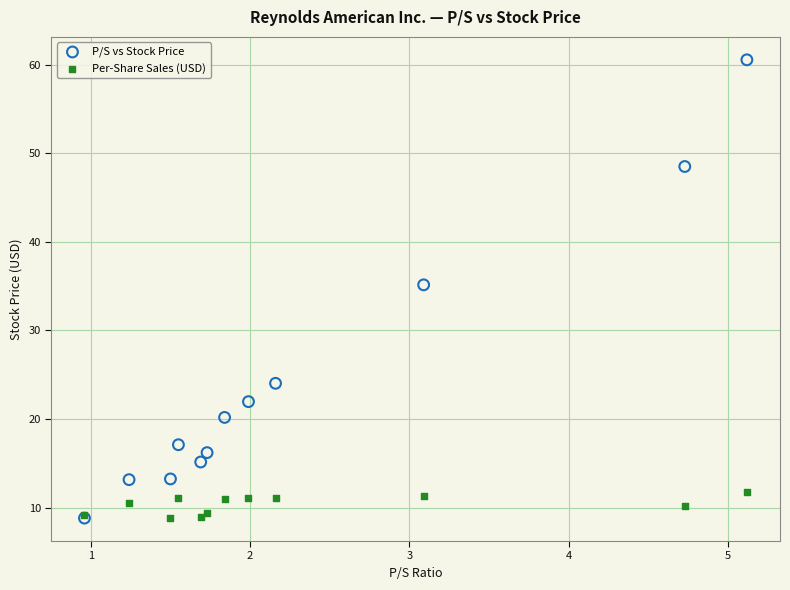

Which series has the largest Y range (max minus min)?

P/S vs Stock Price